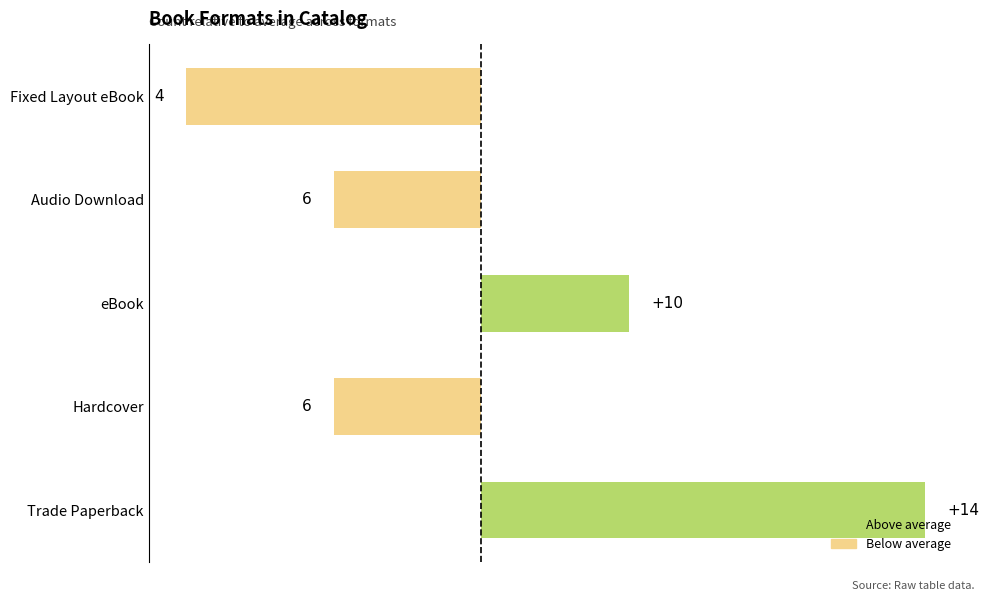

Does the chart contain any negative values?

Yes